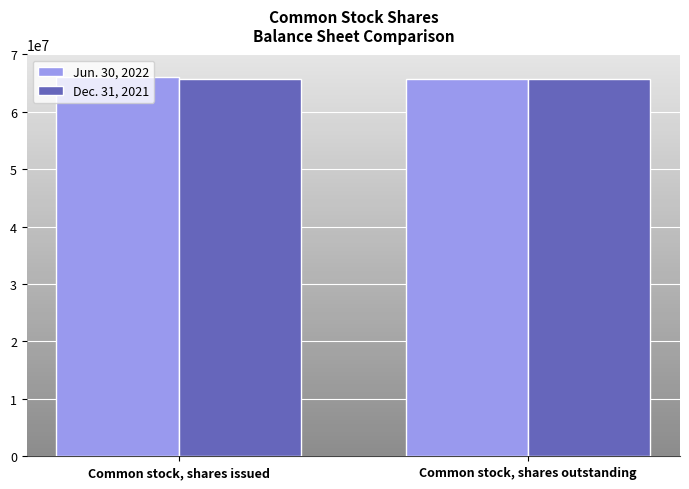

What is the highest value of the Jun. 30, 2022 series?

66083000